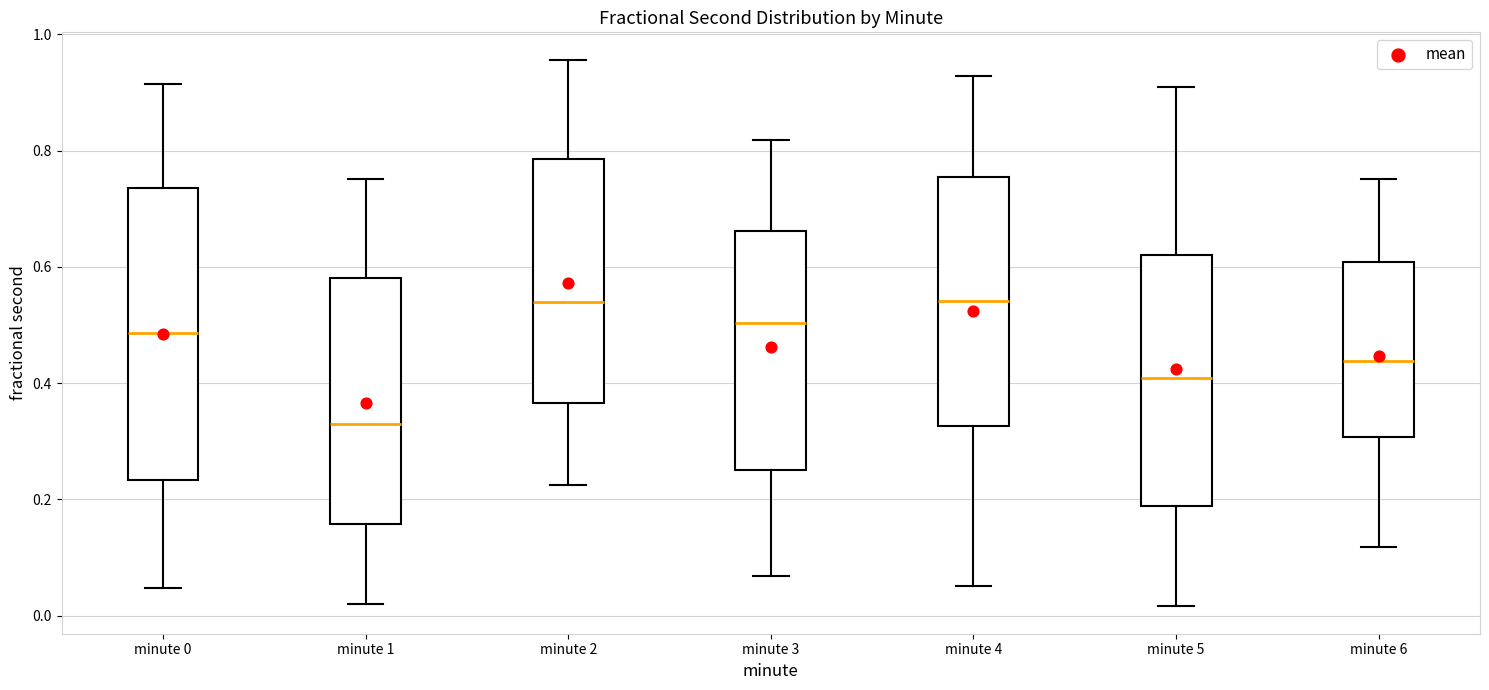

Where does the median line of the box for minute 2 sit on the y-axis? The values are not printed on the chart, so give them approximately, as read against the axis.

0.54